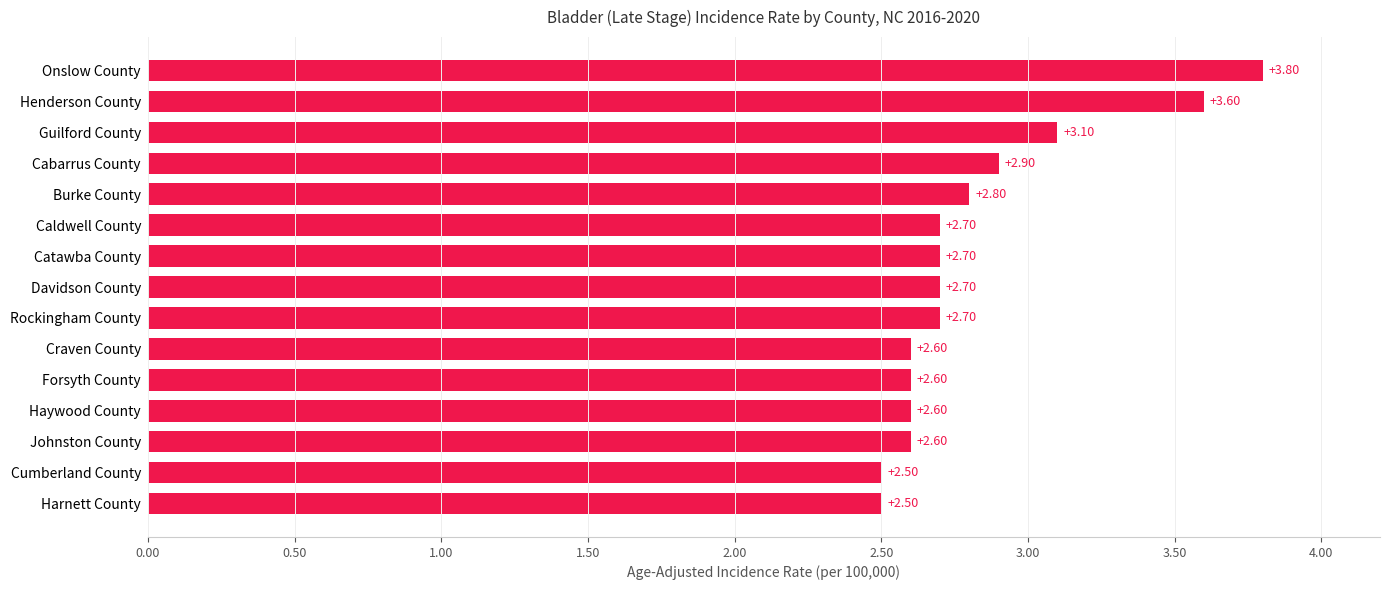

Where is the data nearest to the value 3?

Cabarrus County